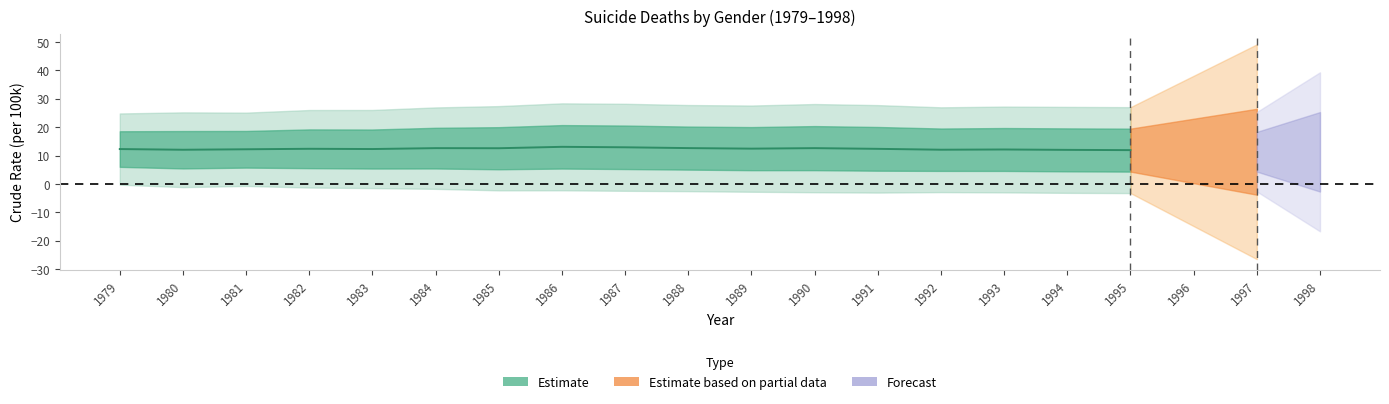

Is it true that the value at 1985 is 12.6?

True